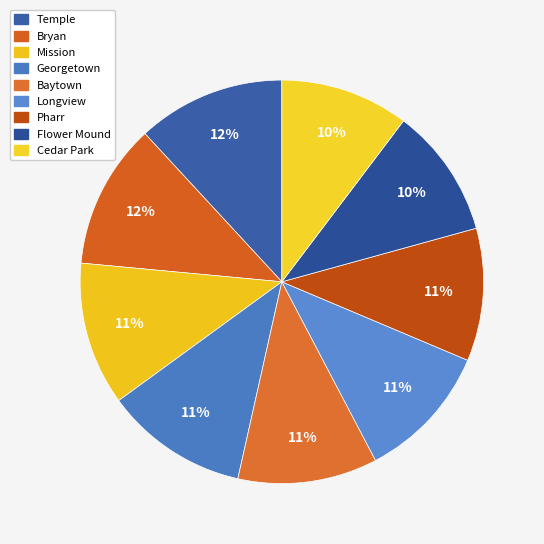

How many slices are in this pie chart?

9